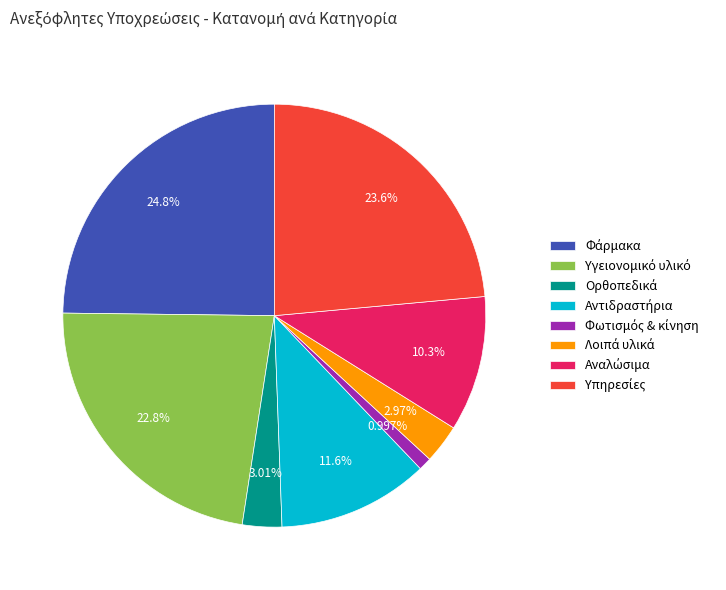

Does any single category account for the majority?

No